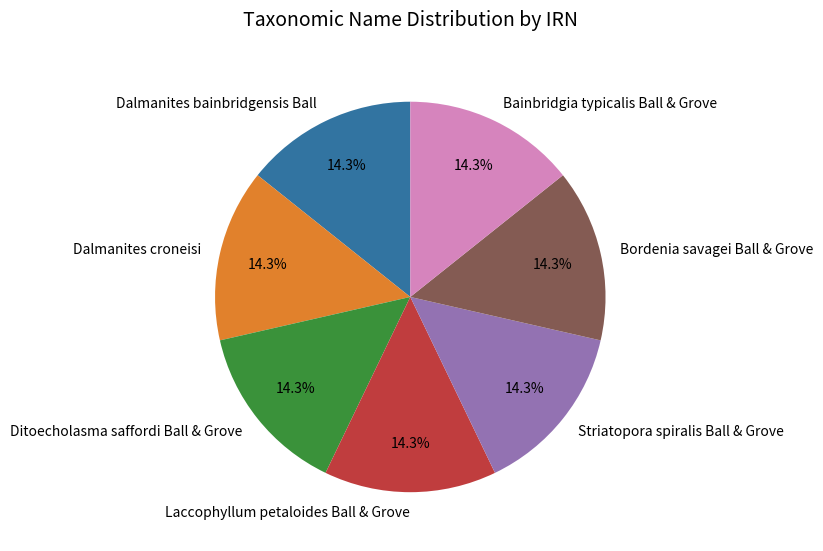

To the nearest percent, what portion does Dalmanites bainbridgensis Ball represent?

14%